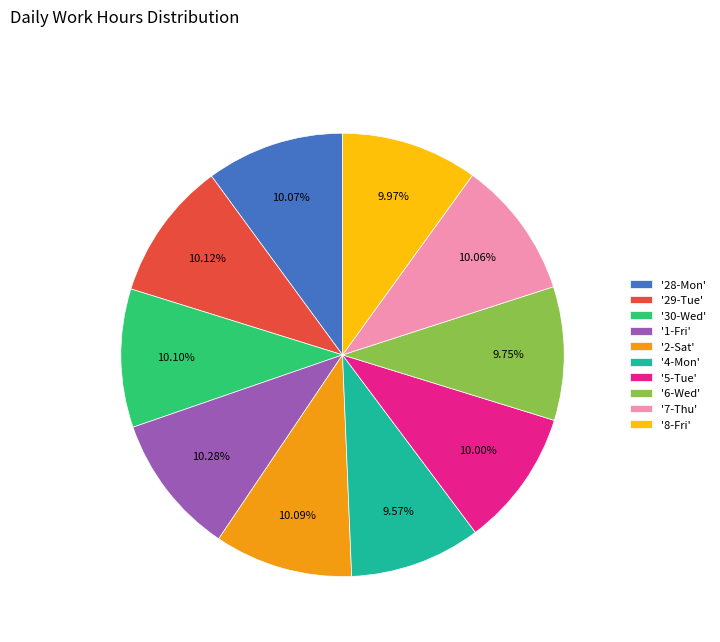

Do '29-Tue' and '1-Fri' together represent more than half of the pie?

No